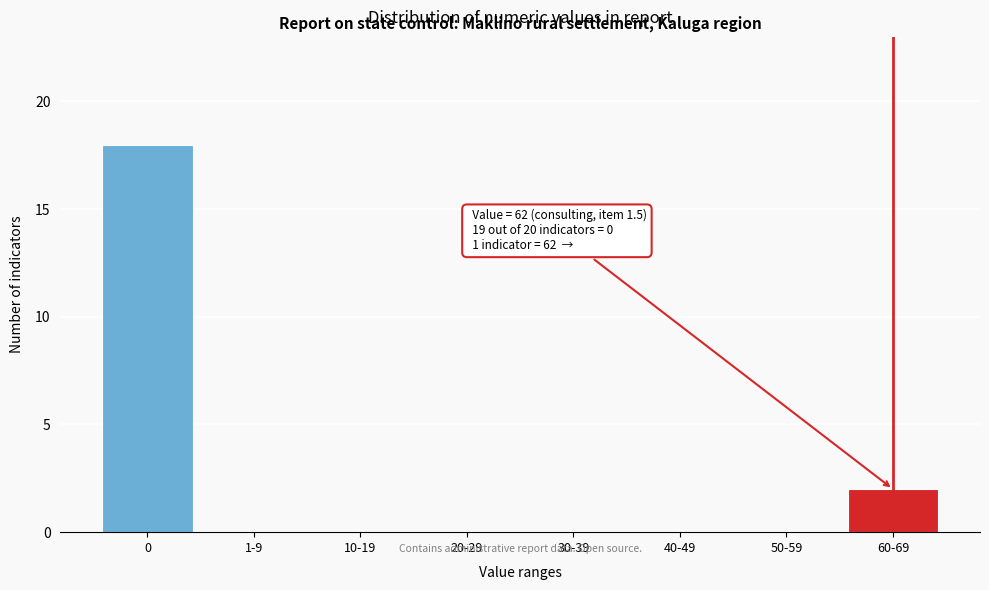

Reading left to right, transcribe all the data shown in this chart.

0=18	1-9=0	10-19=0	20-29=0	30-39=0	40-49=0	50-59=0	60-69=2